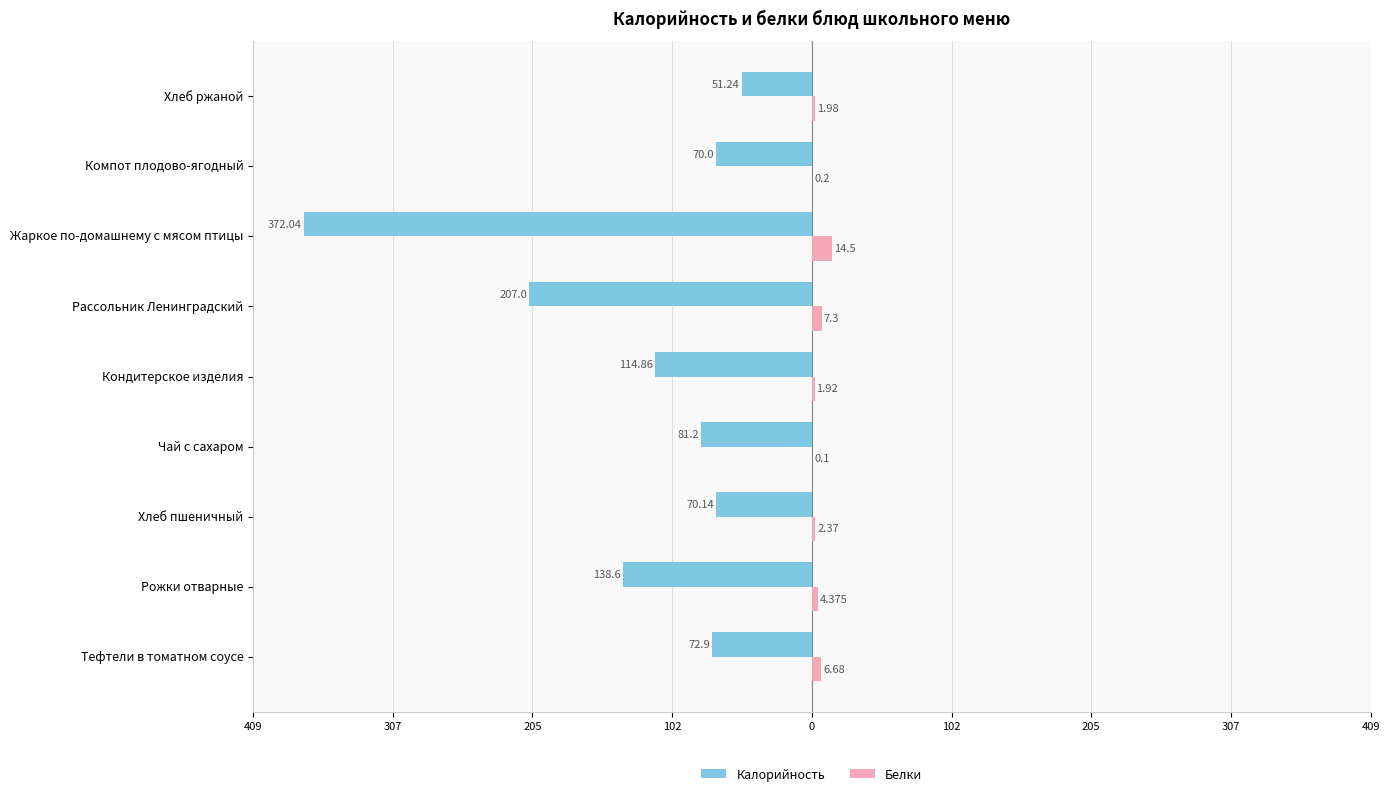

What are all the series names shown in the legend?

Калорийность, Белки